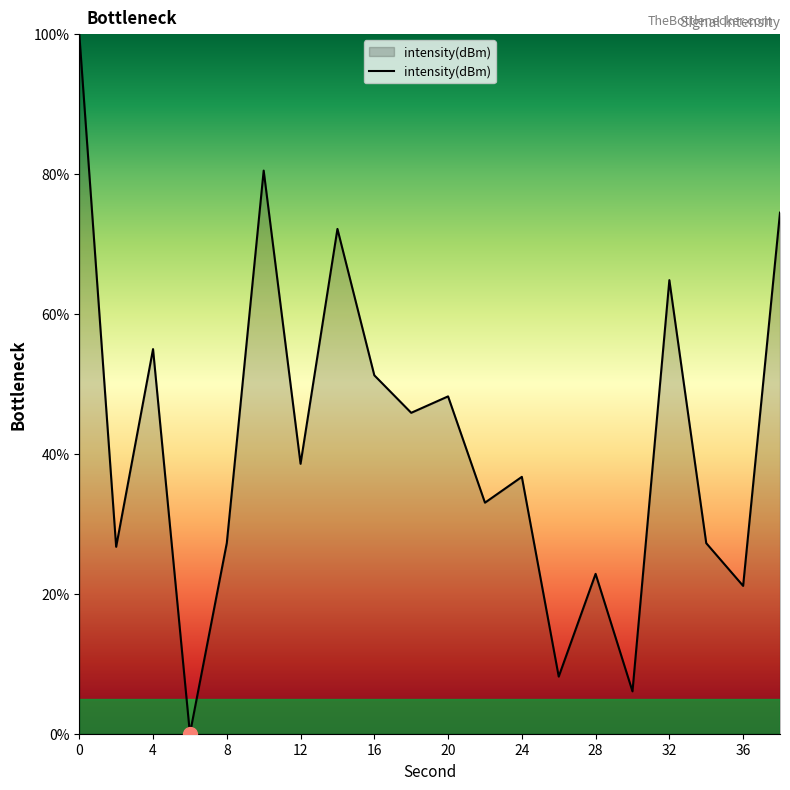

What is the difference between the maximum and minimum values?

100.0